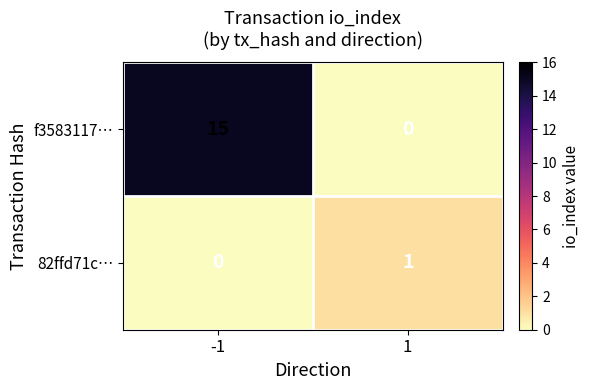

The f3583117… series shows 15 at -1. True or false?

True